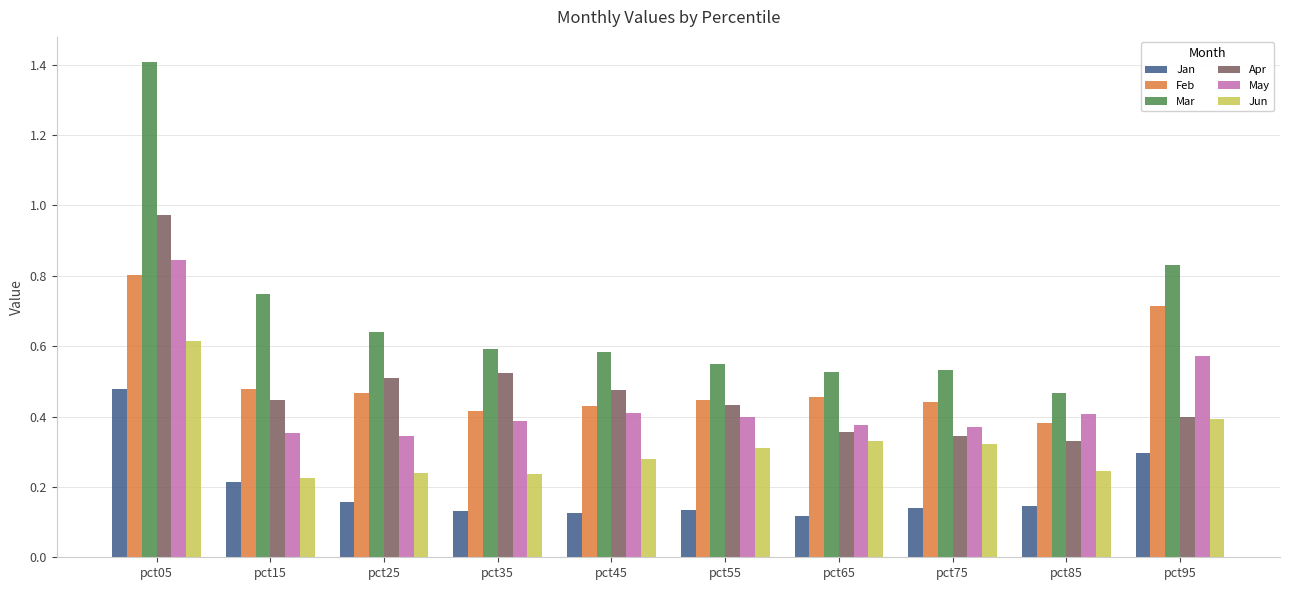

Which series has the largest total across all categories?

Mar